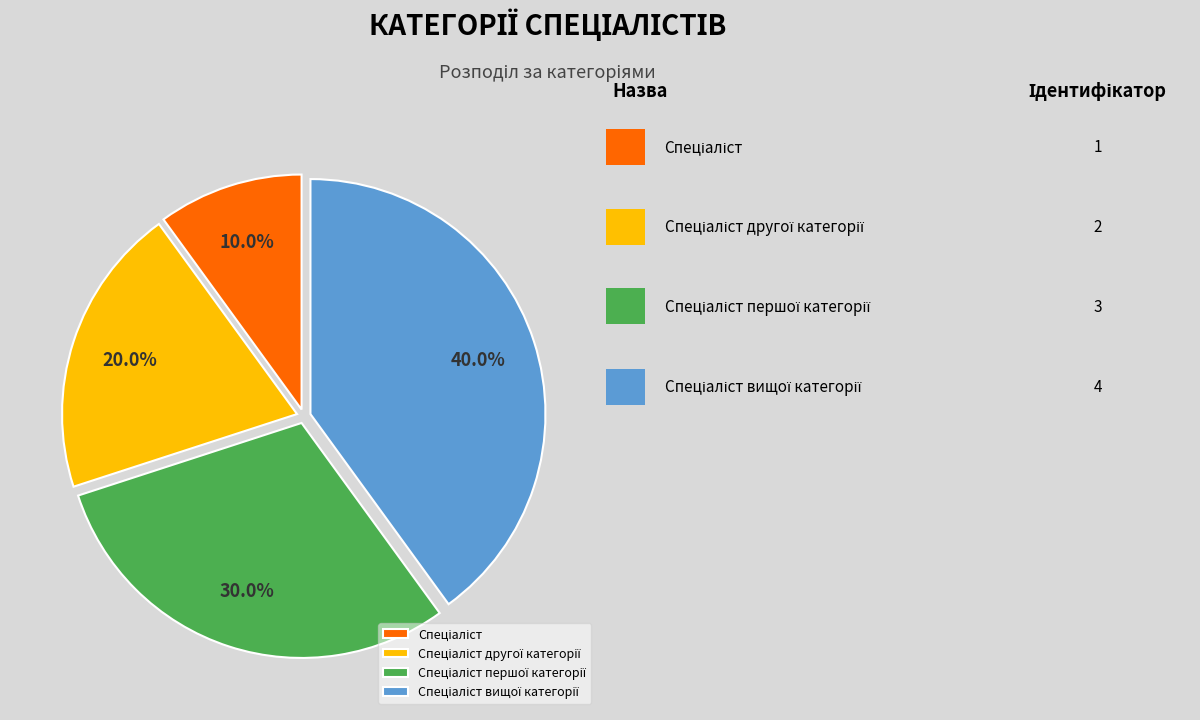

Is there any slice that represents more than half of the pie?

No